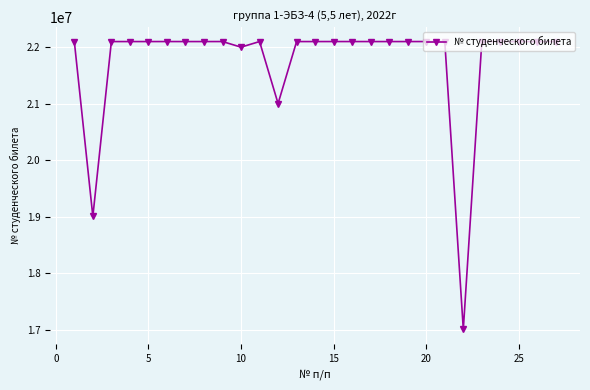

Does the chart display data point markers on the line(s)?

Yes